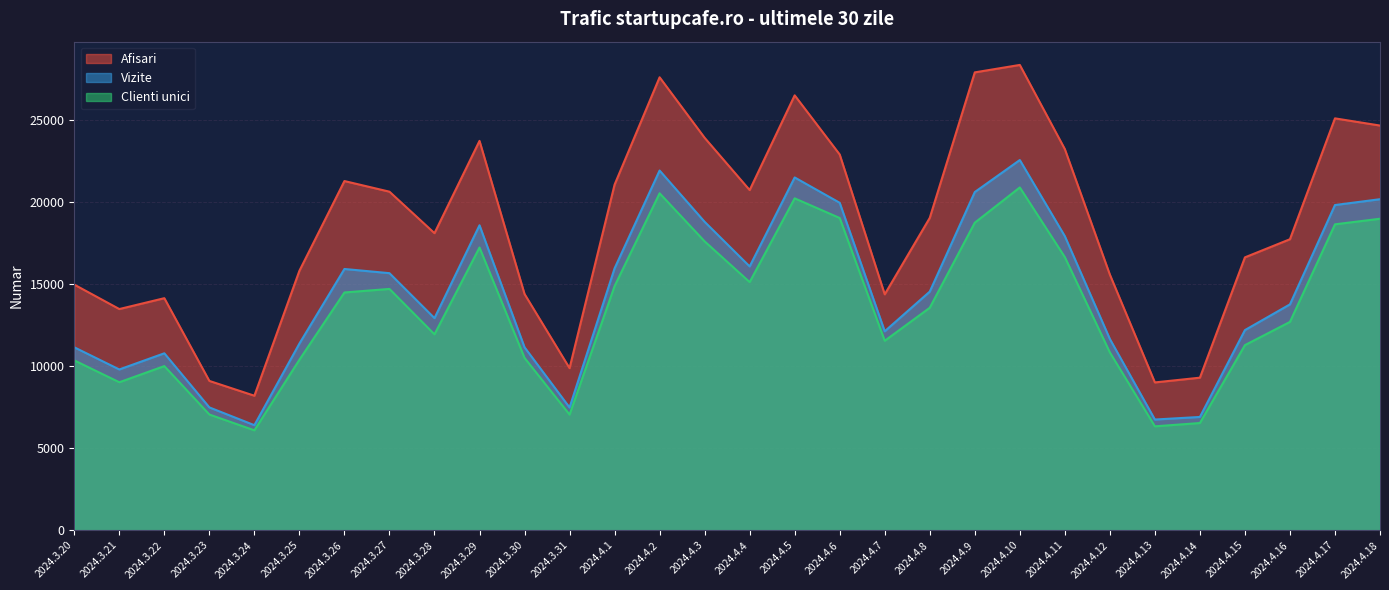

How many lines are shown in the chart?

3